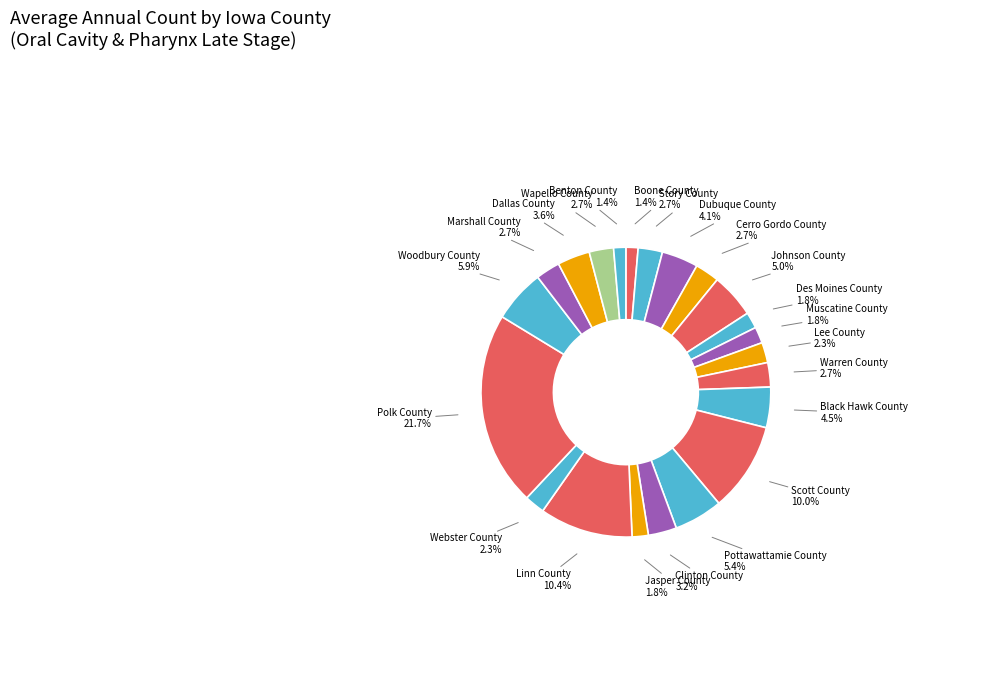

Which slice is the largest?

Polk County